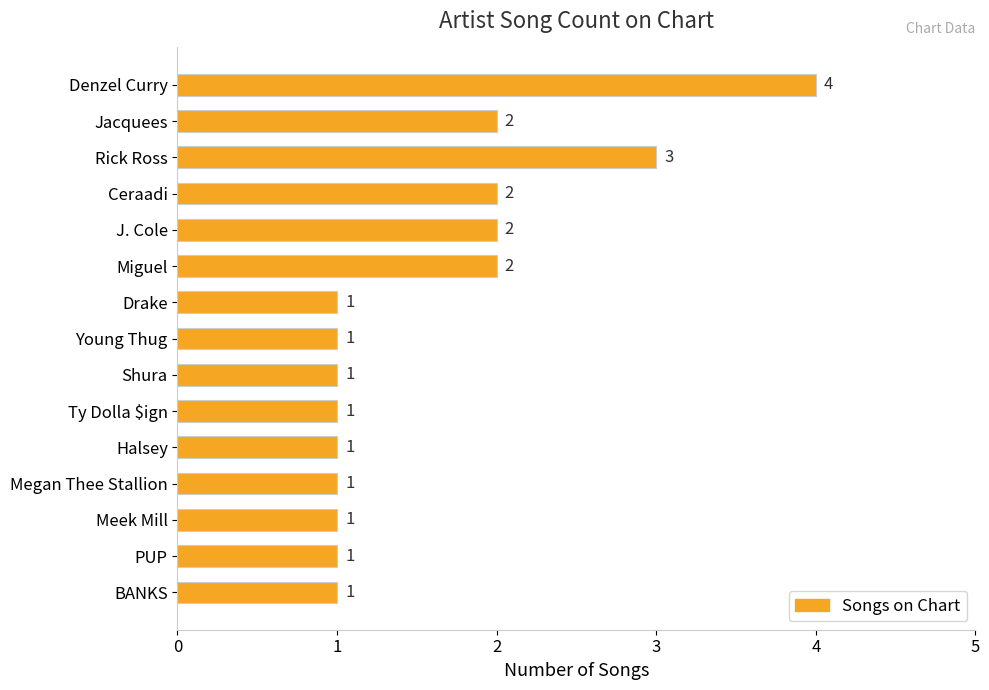

What is the greatest value displayed?

4